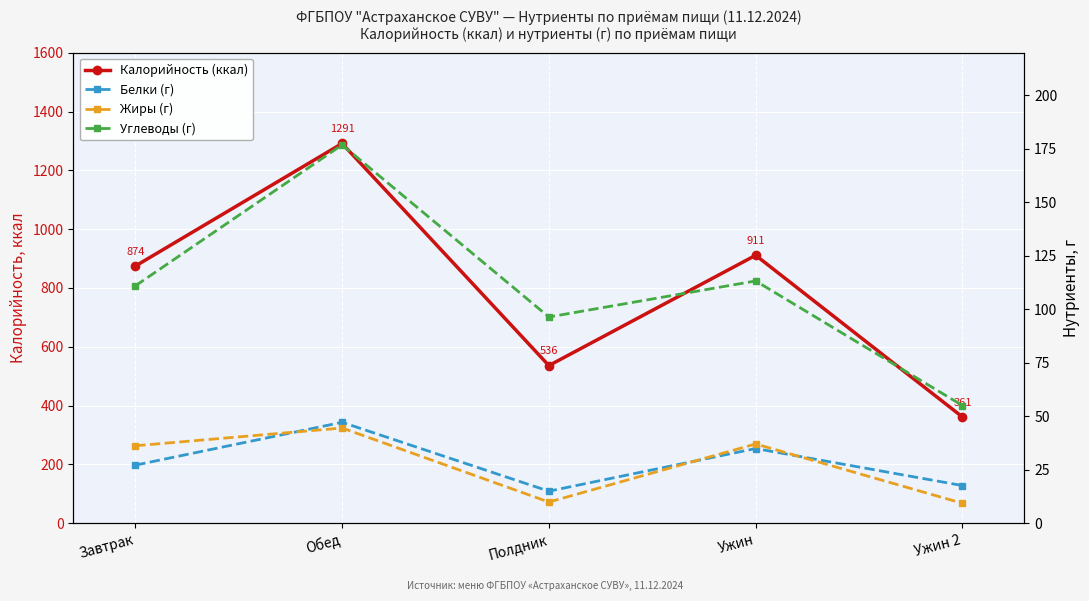

Reading left to right, extract all data points from this chart.

Калорийность (ккал): Завтрак=874.3	Обед=1291.2	Полдник=535.9	Ужин=910.9	Ужин 2=361.1
Белки (г): Завтрак=27.1	Обед=47.2	Полдник=14.9	Ужин=34.9	Ужин 2=17.6
Жиры (г): Завтрак=36.2	Обед=44.5	Полдник=9.9	Ужин=37.0	Ужин 2=9.3
Углеводы (г): Завтрак=111.0	Обед=176.9	Полдник=96.4	Ужин=113.3	Ужин 2=55.0